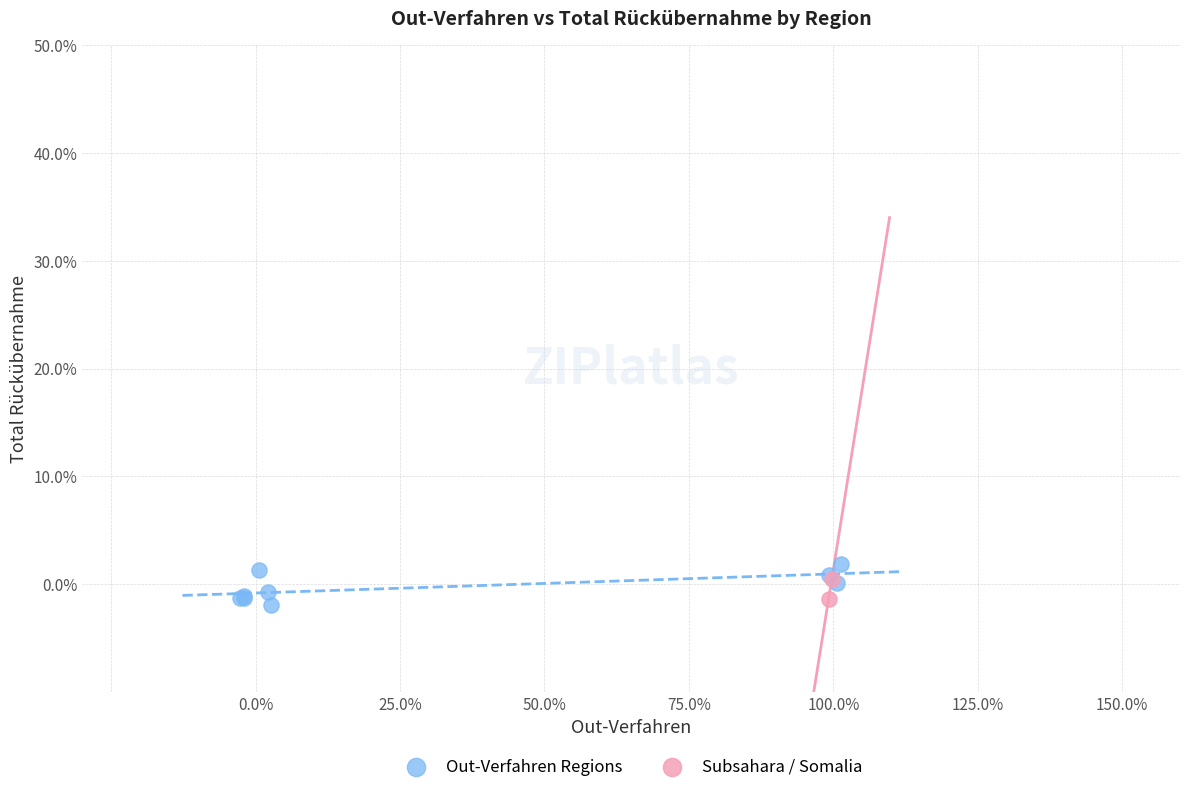

Which series has the widest spread of Y values?

Out-Verfahren Regions